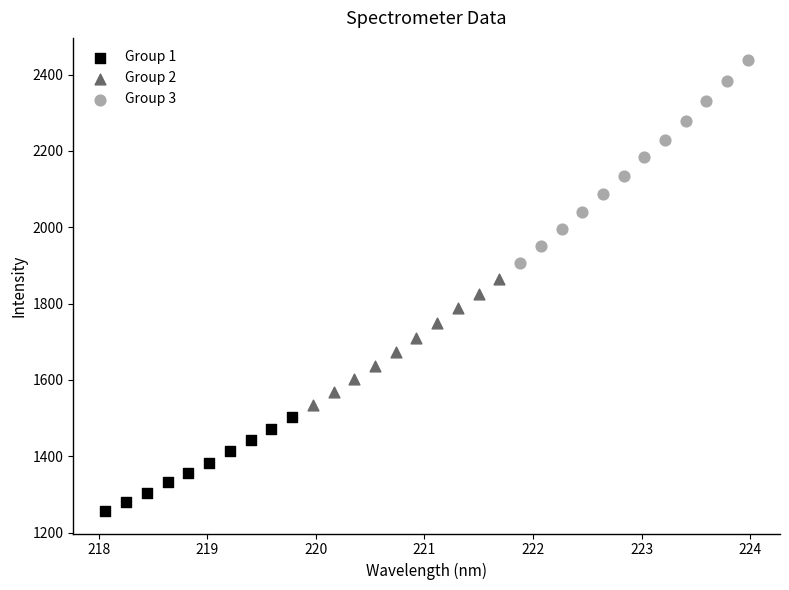

Which series contains the highest Y value?

Group 3